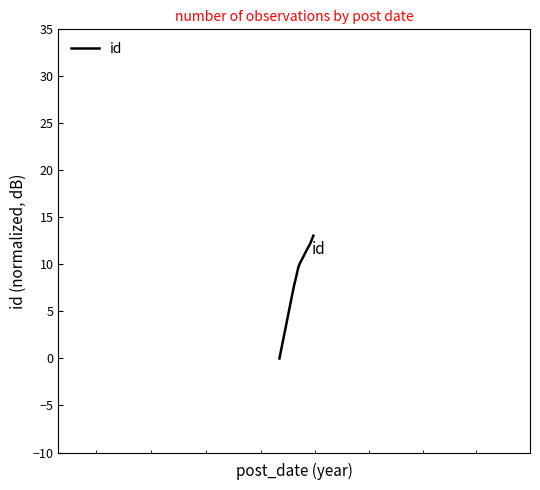

True or false: the data has more than 2 interior local peaks.

False